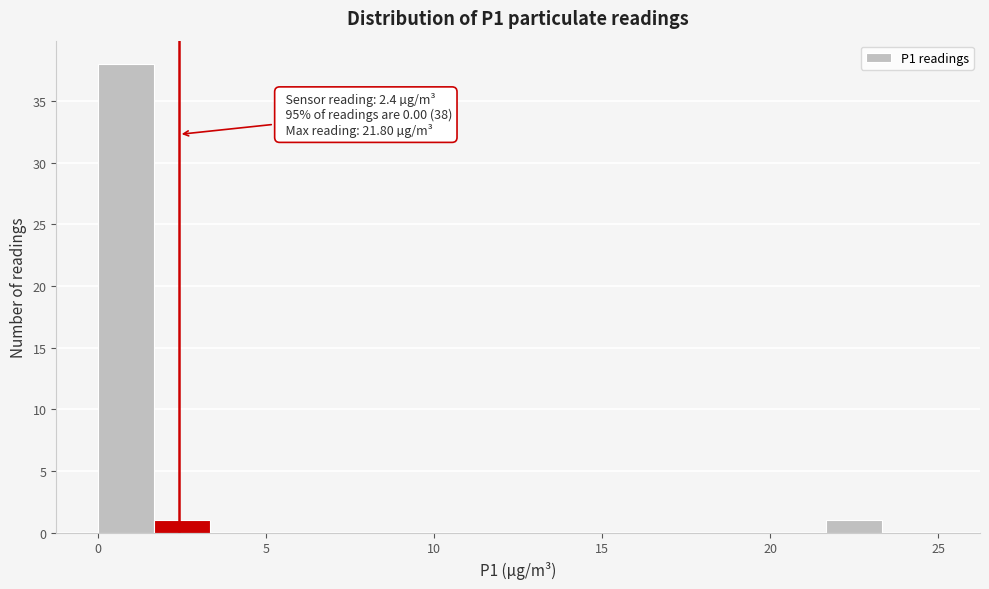

Around what value on the x-axis is the tallest bar? Give the approximate position of its centre, as read against the axis.

1.0